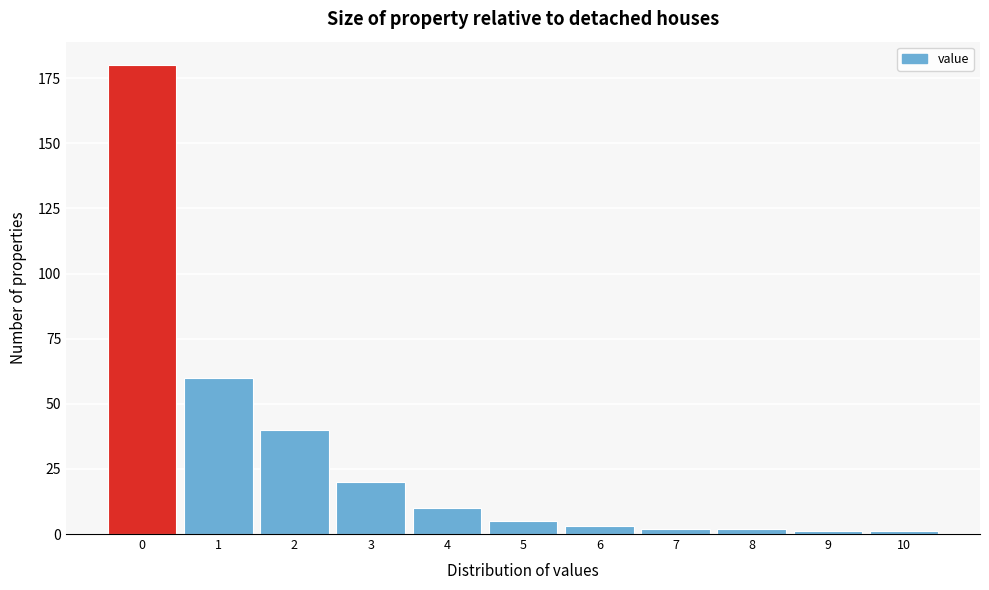

Reading left to right, what are all the values shown in this chart?

0=180	1=60	2=40	3=20	4=10	5=5	6=3	7=2	8=2	9=1	10=1